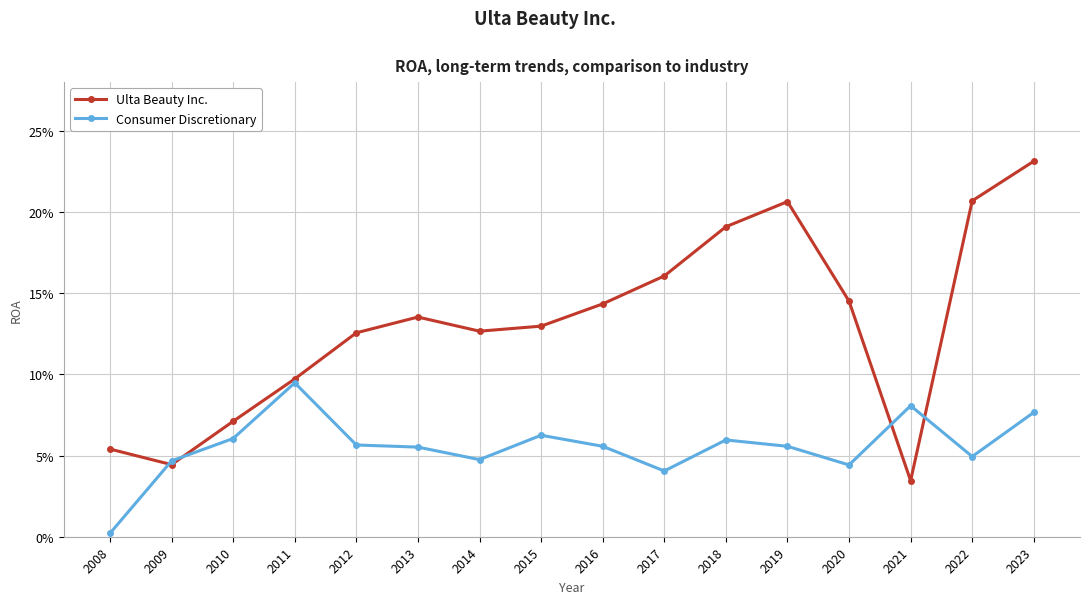

The Consumer Discretionary series shows 0.1 at 2012. True or false?

True